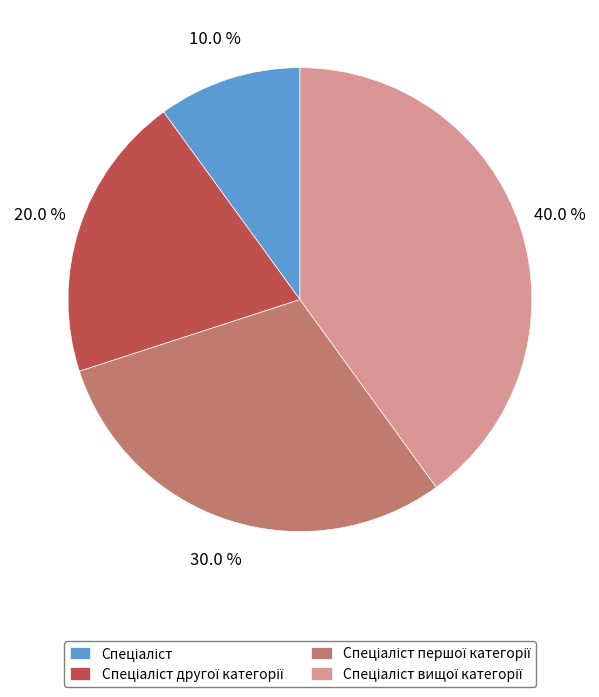

Is there a majority slice in this chart?

No